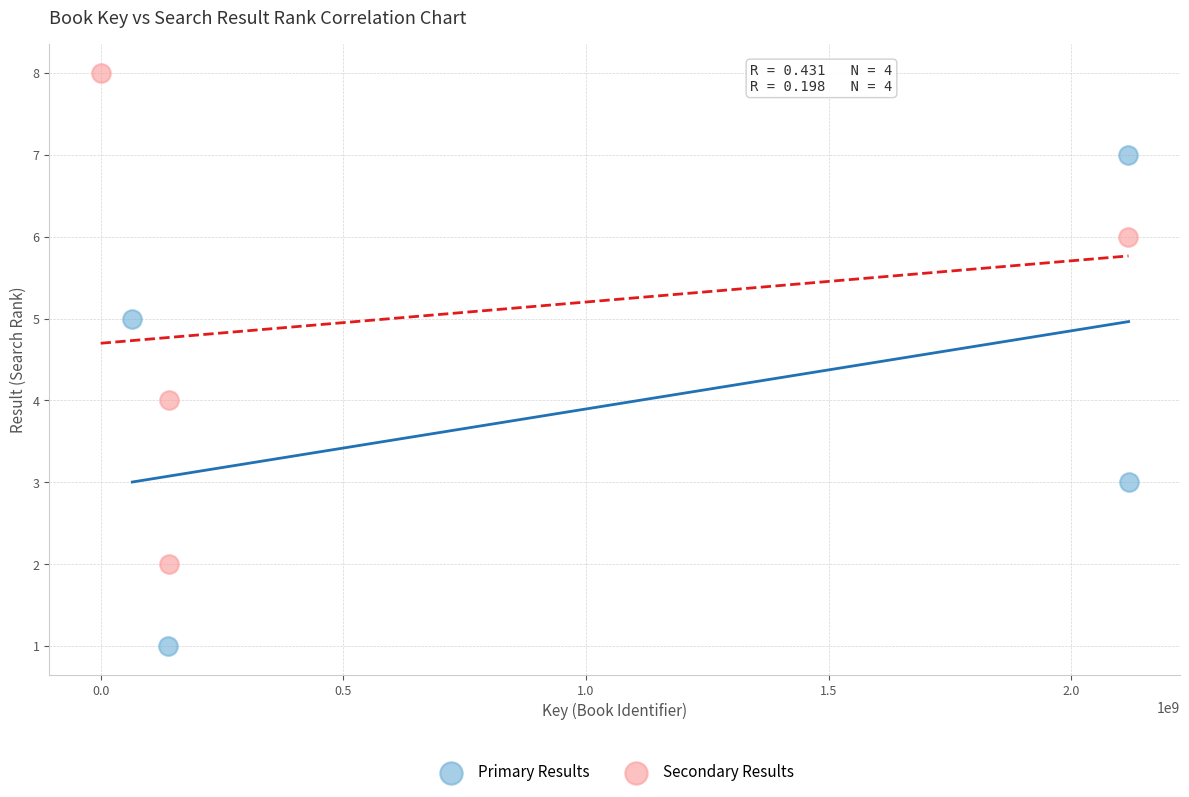

Which series reaches the maximum Y coordinate?

Secondary Results